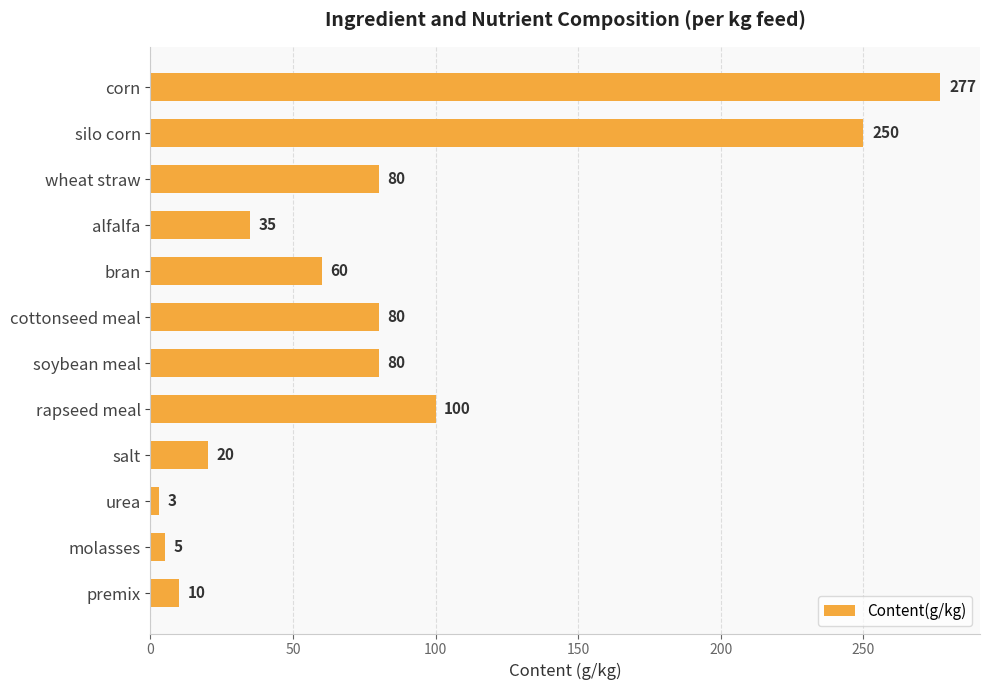

What is the difference between the second highest and second lowest values?

245